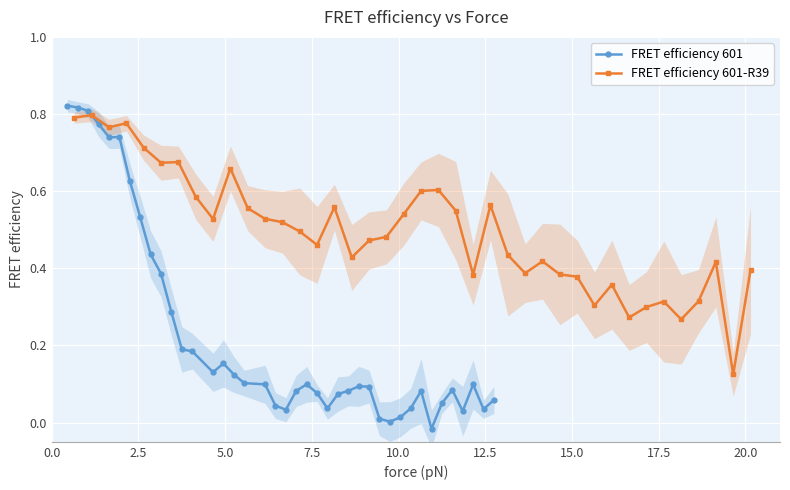

What are all the series names shown in the legend?

FRET efficiency 601, FRET efficiency 601-R39